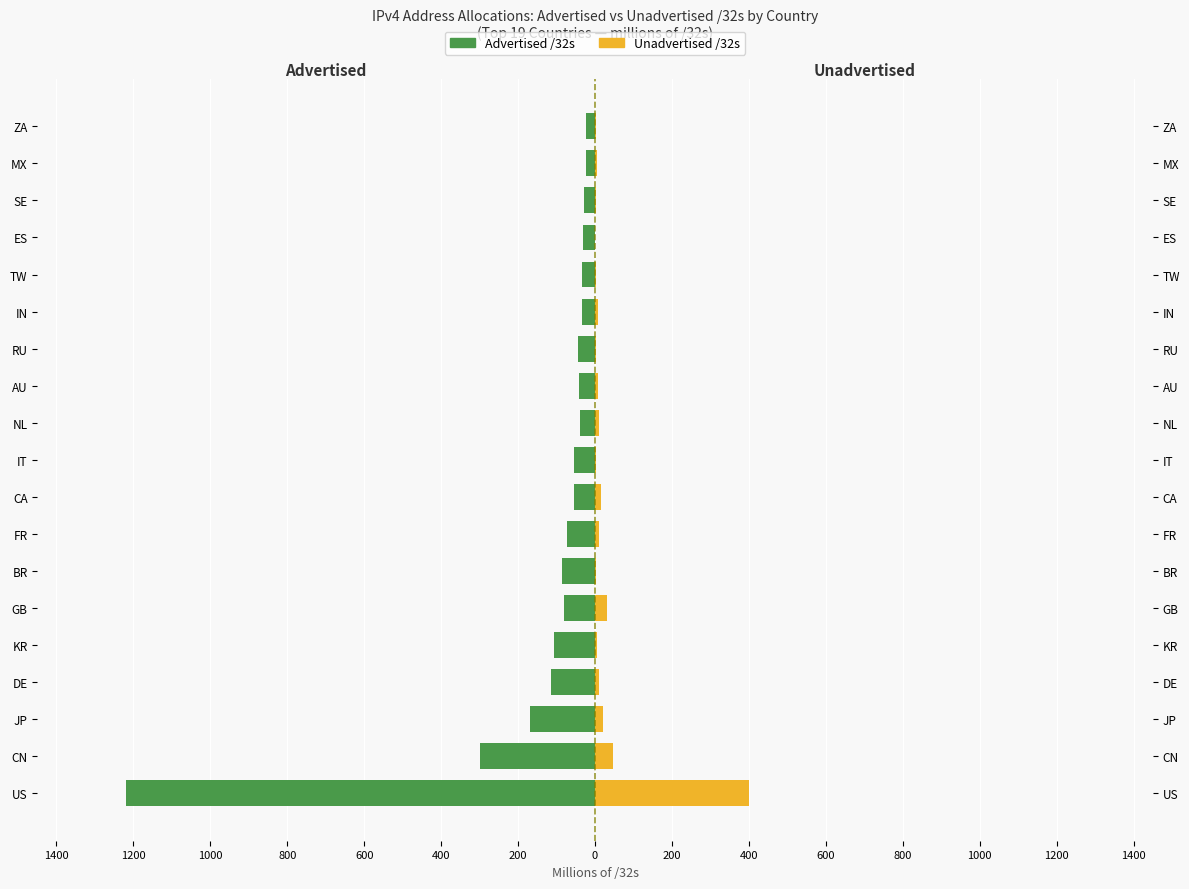

What is the minimum value shown in the chart?

-1218.2